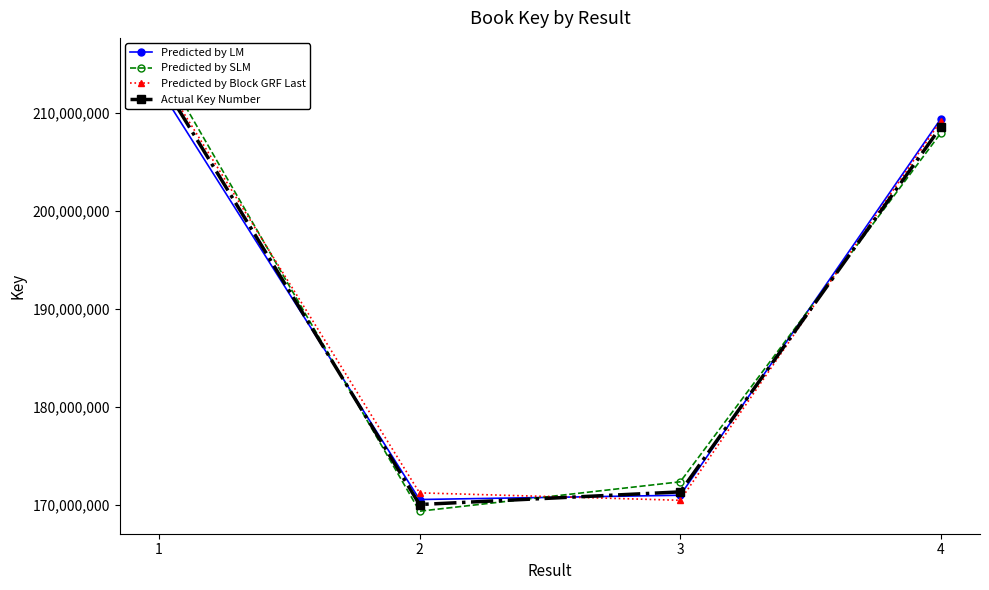

What are all the series names shown in the legend?

Predicted by LM, Predicted by SLM, Predicted by Block GRF Last, Actual Key Number